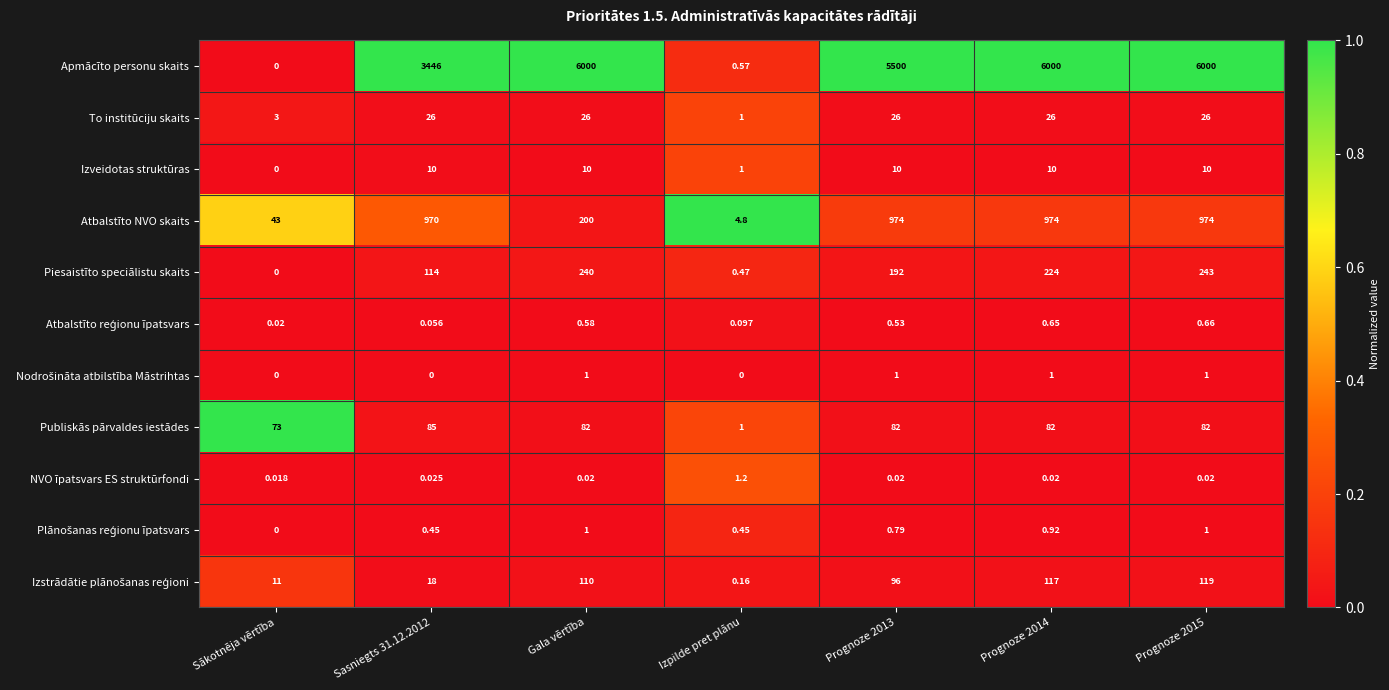

Where does the Piesaistīto speciālistu skaits series first go above 192?

Gala vērtība